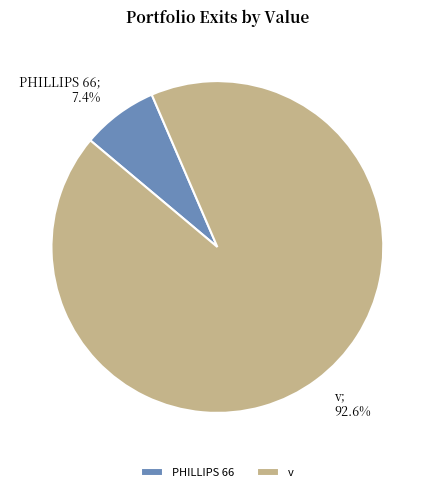

To the nearest percent, what is the difference between the largest and smallest slice percentages?

85%